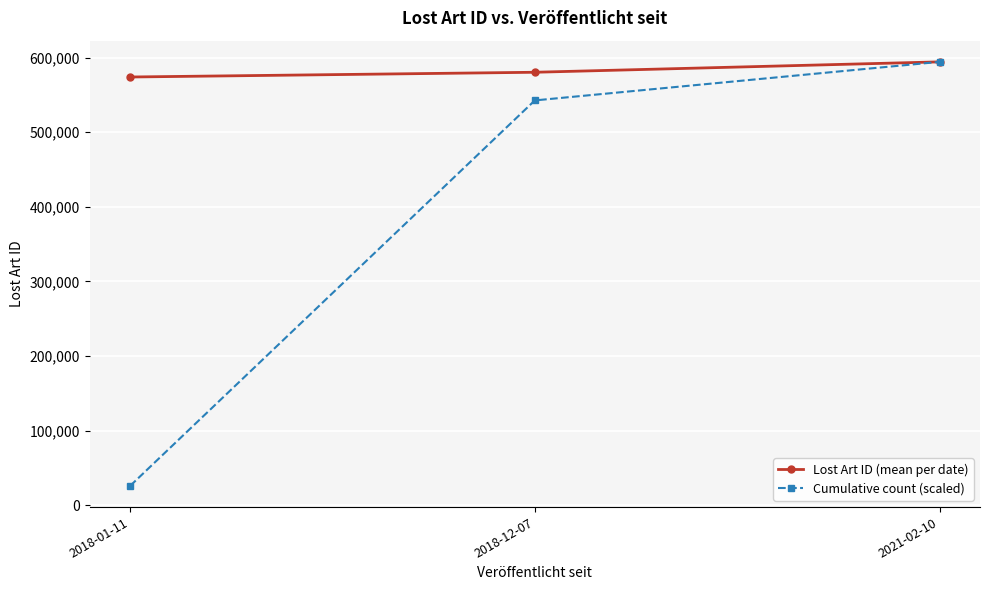

What is the sum of the Lost Art ID (mean per date) values at 2018-12-07 and 2018-01-11?

1154188.5